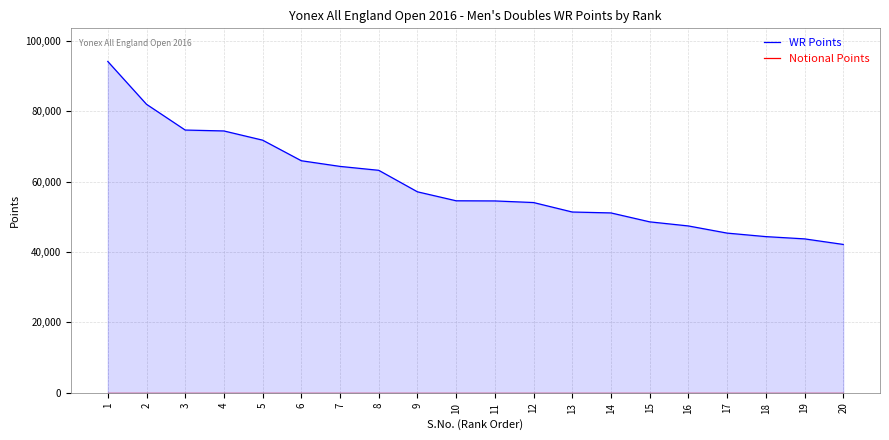

How many lines are shown in the chart?

2